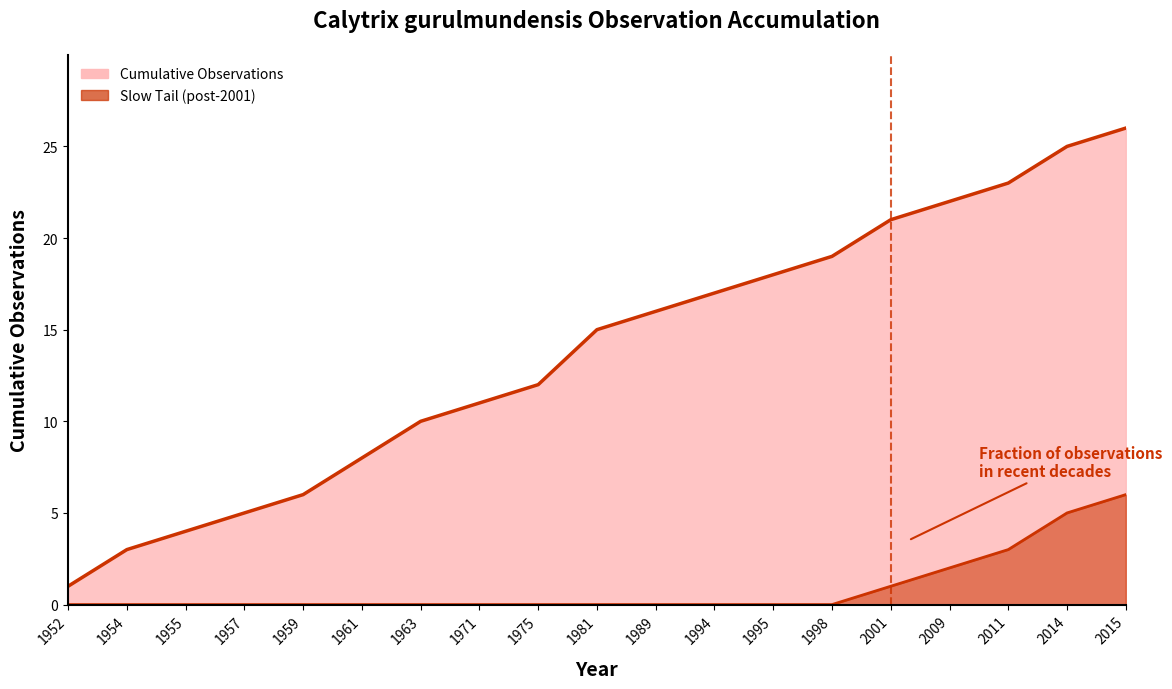

Between 1961 and 2011, which series saw the biggest shift?

Cumulative Observations